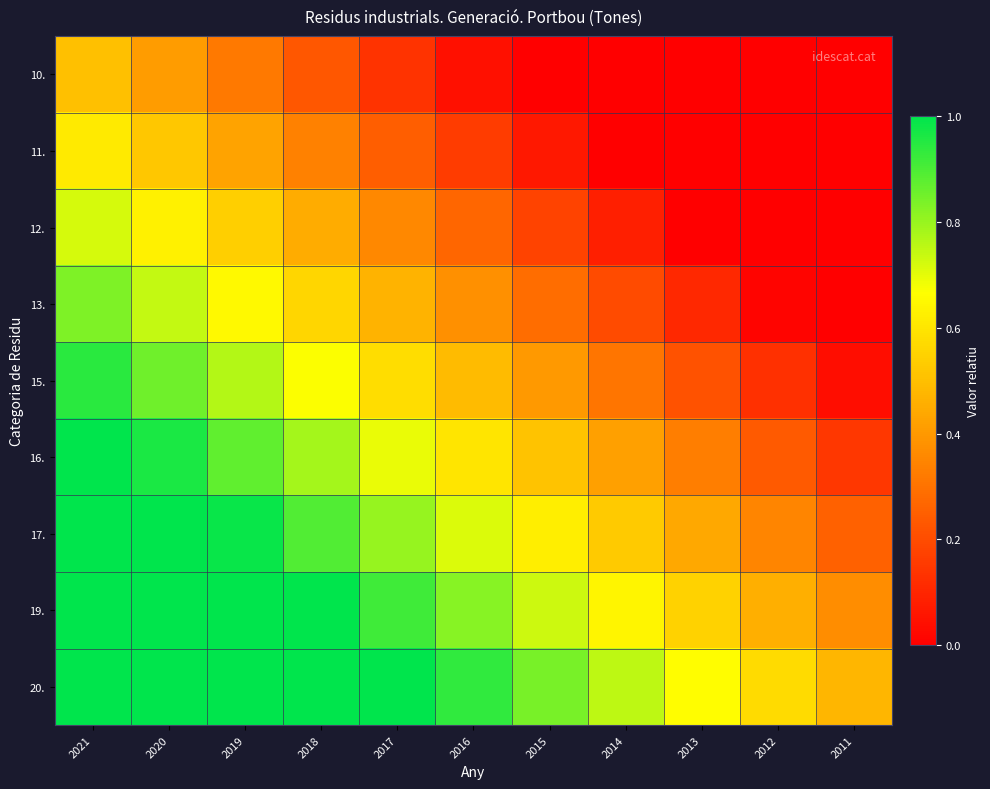

Between 2011 and 2015, which is larger?

2011